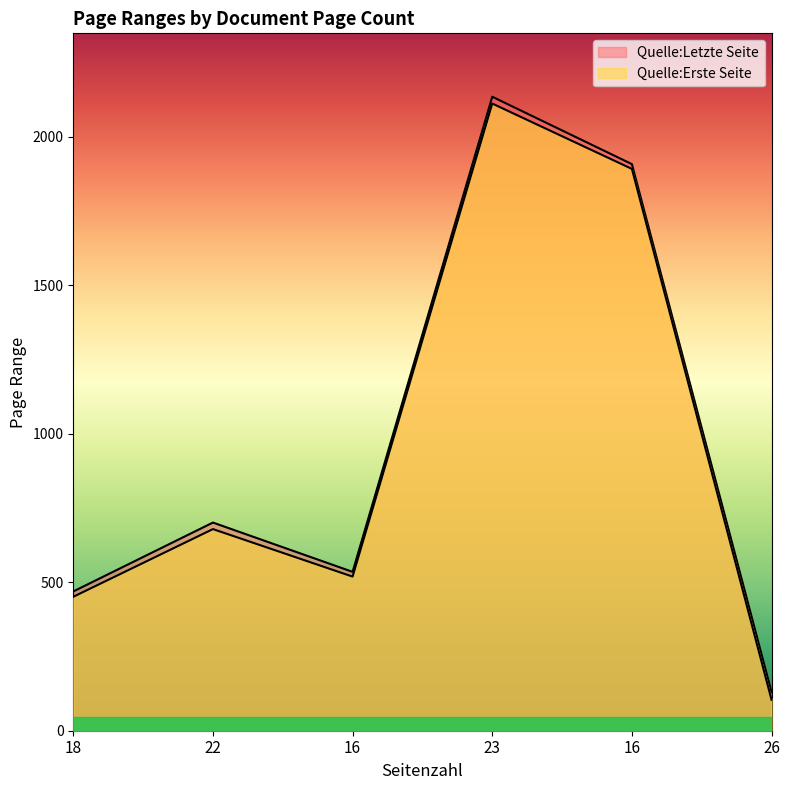

How many values in the Quelle:Letzte Seite series are below 701?

3